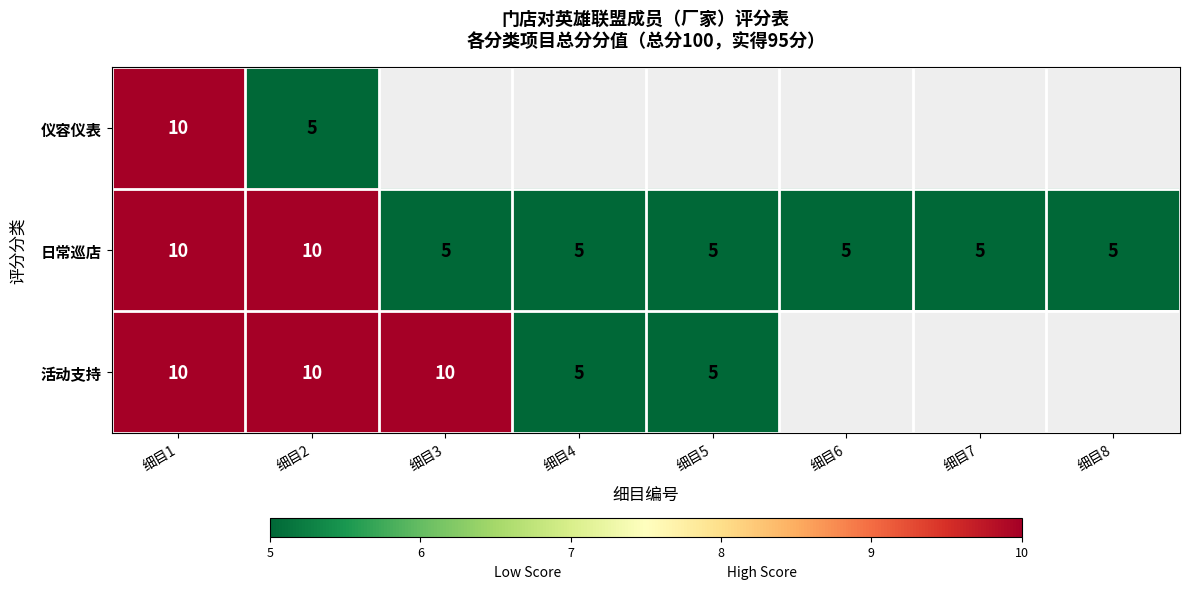

At which category does the chart reach its minimum across all series?

细目2